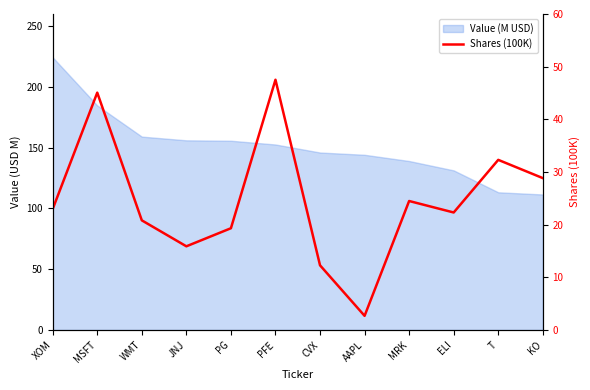

What is the greatest value displayed?

47.5